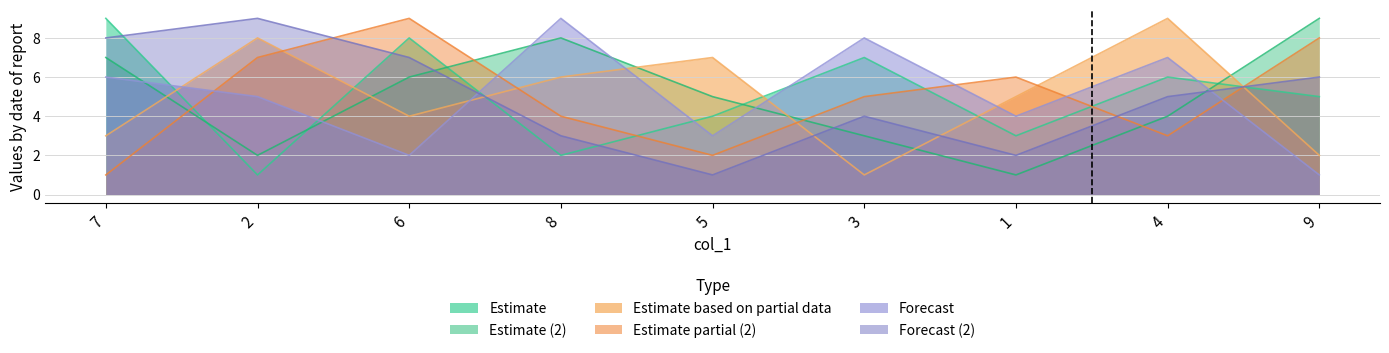

At which label does col_5 reach its minimum?

7